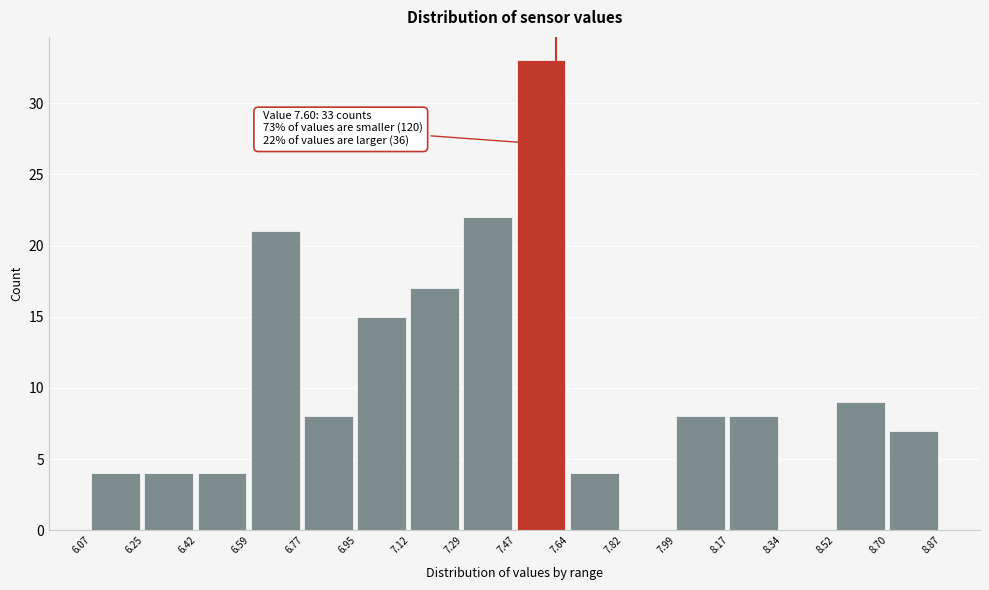

Over which range of the x-axis is the bar tallest?

7.47 to 7.64